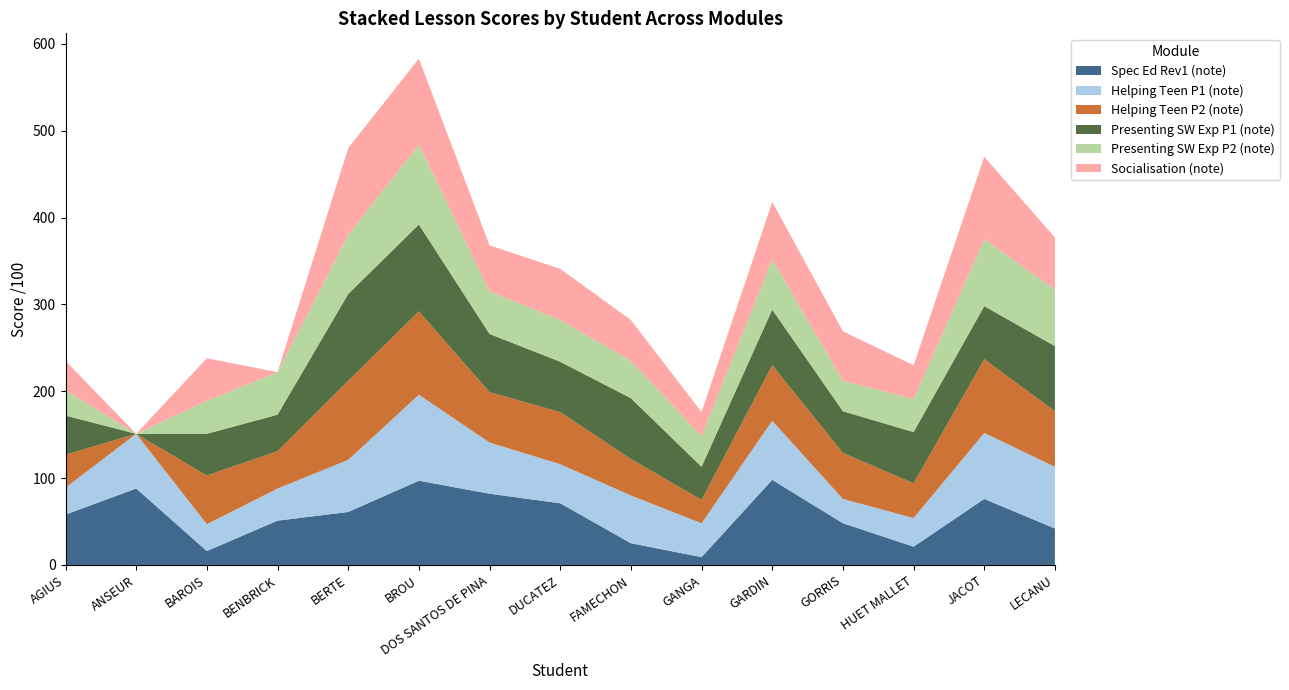

Reading left to right, what are all the values shown in this chart?

Spec Ed Rev1 (note): 58	88	16	51	61	97	82	71	25	9	98	48	21	76	42
Helping Teen P1 (note): 31	63	31	37	60	99	59	45	55	39	68	28	33	76	71
Helping Teen P2 (note): 38	0	56	43	91	96	58	60	42	27	64	53	40	85	64
Presenting SW Exp P1 (note): 45	0	48	42	100	100	67	58	70	38	64	48	59	61	75
Presenting SW Exp P2 (note): 29	0	38	49	68	92	49	48	43	35	58	35	38	77	65
Socialisation (note): 34	0	49	0	100	99	53	59	47	28	66	57	39	95	60